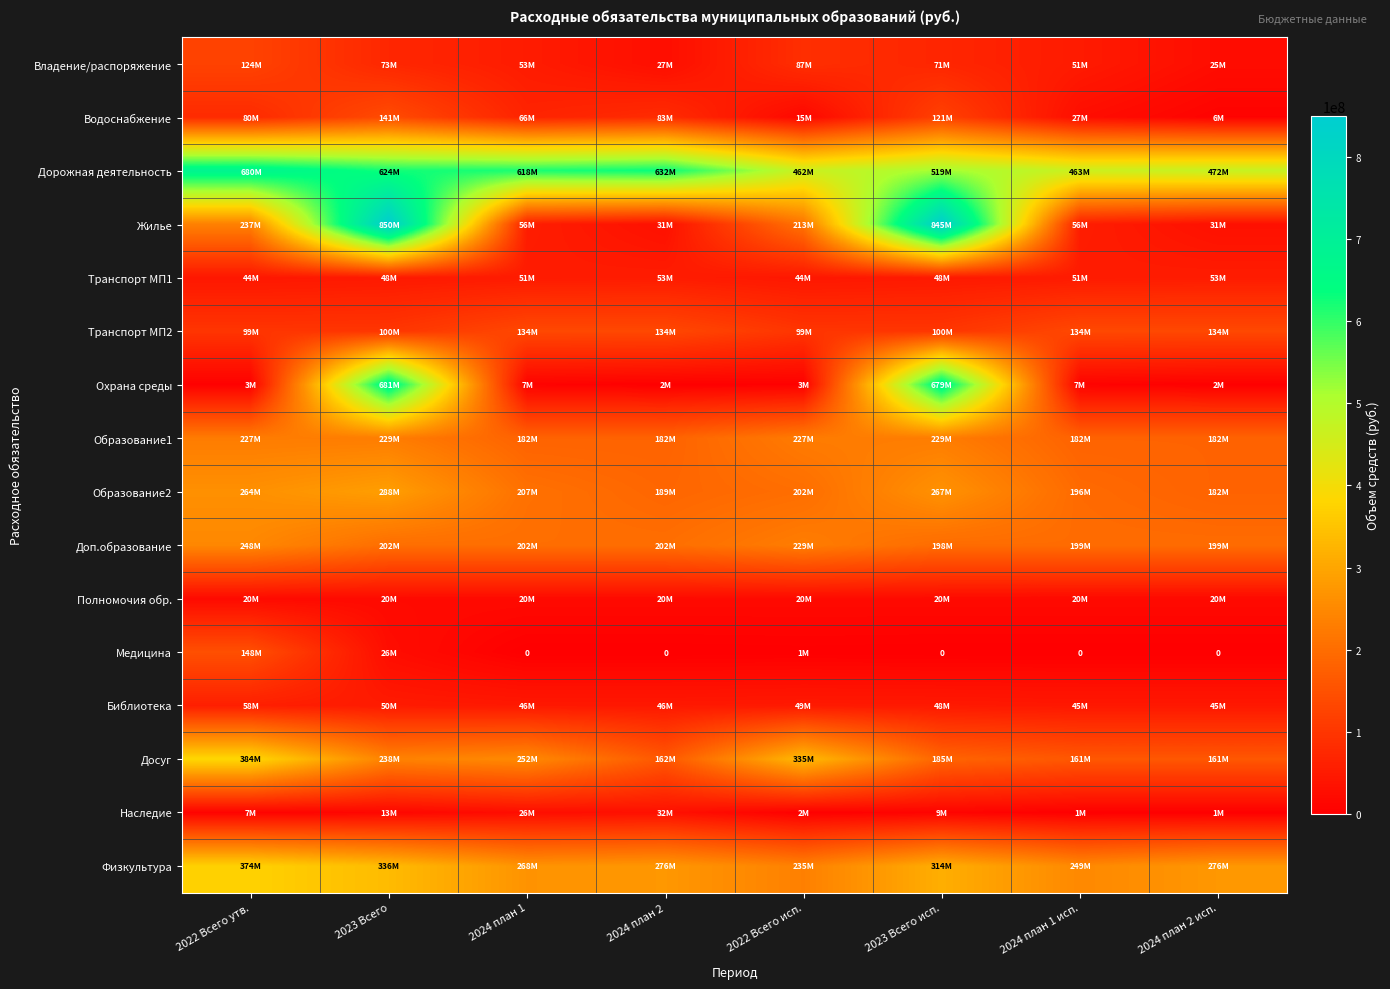

What is the sum of the Жилье values at 2024 план 2 and 2023 Всего?

880981985.4